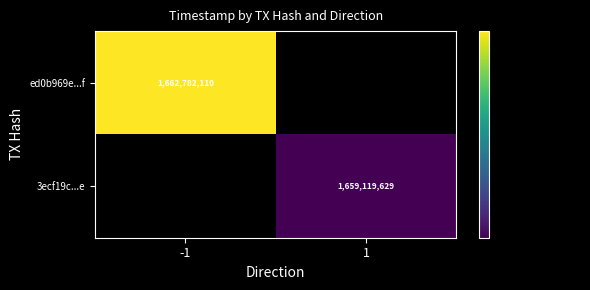

True or false: ed0b969e...f has a value of 895574160 at -1.

False